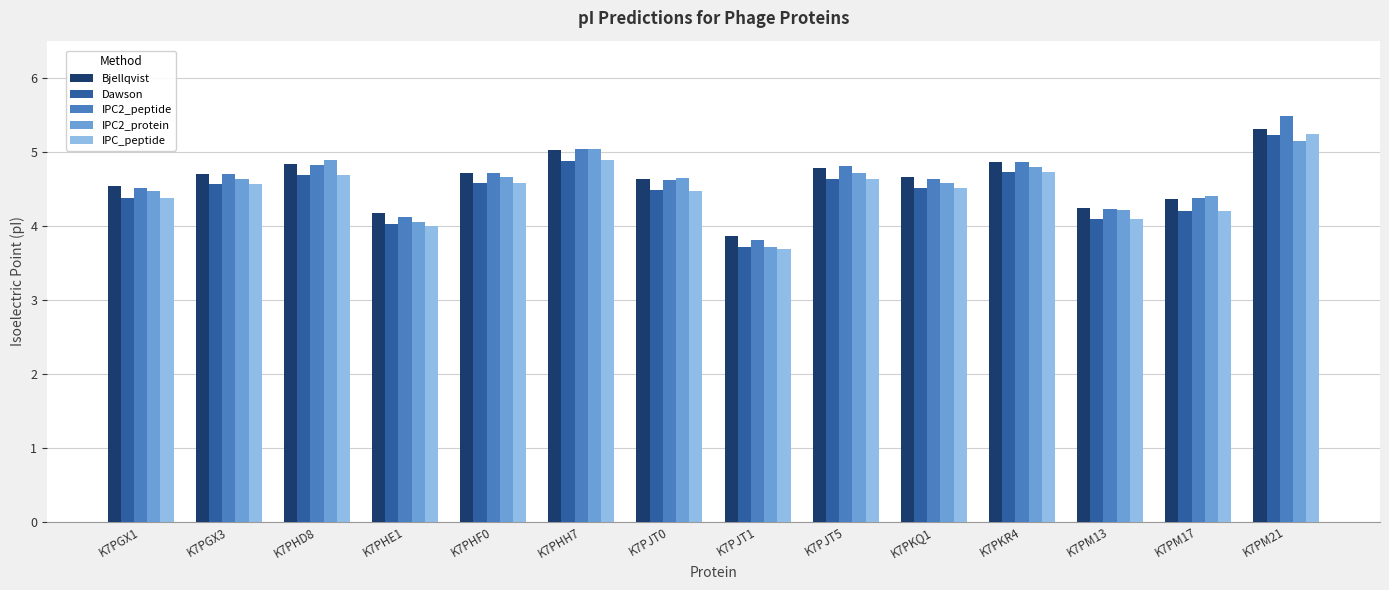

The value of IPC2_peptide at K7PKR4 is 4.9. True or false?

True